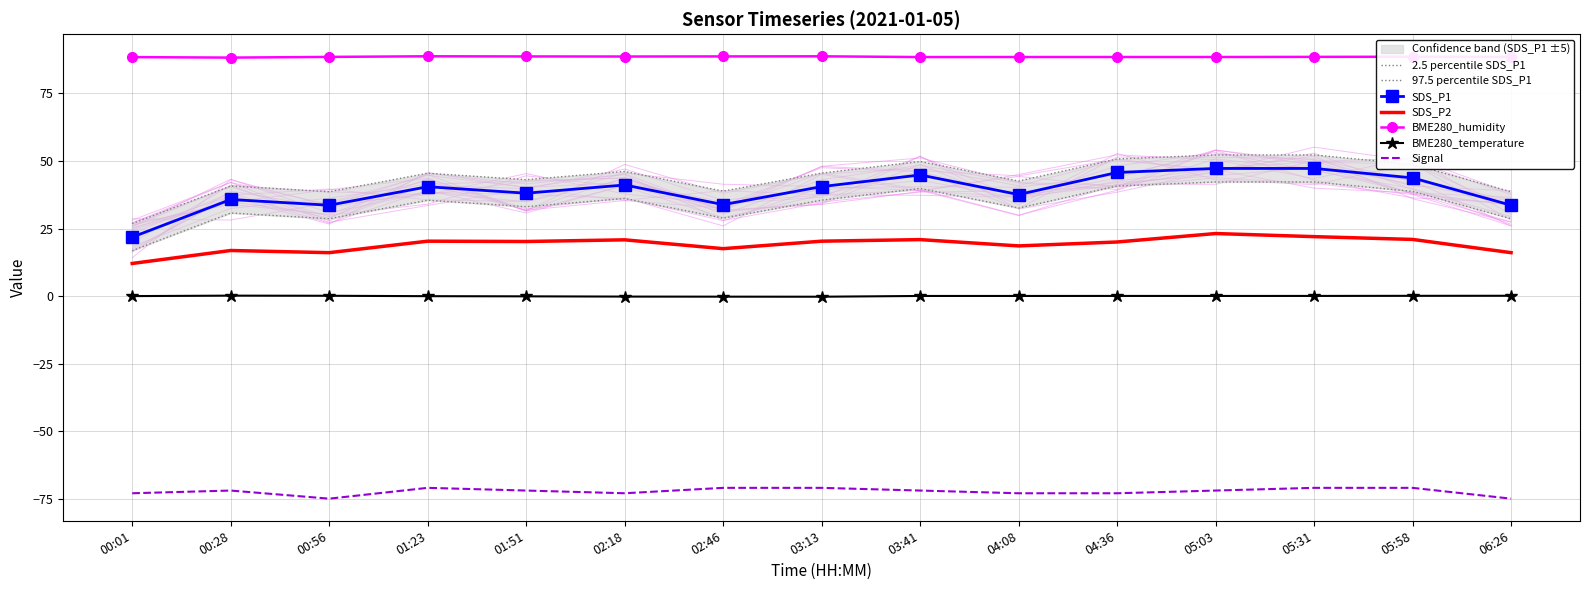

What is the difference between the highest and lowest values at 05:58?

159.6